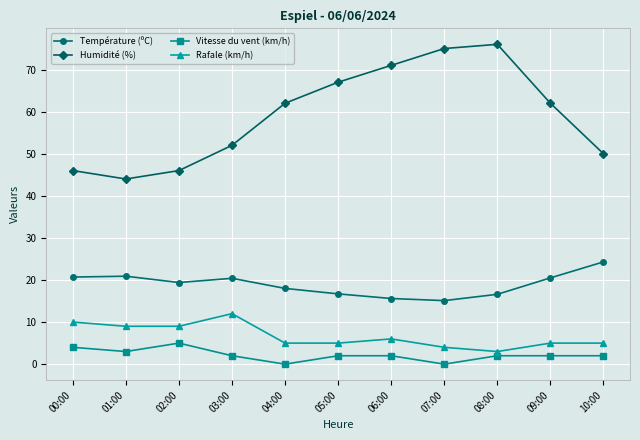

Does the chart have visible grid lines?

Yes